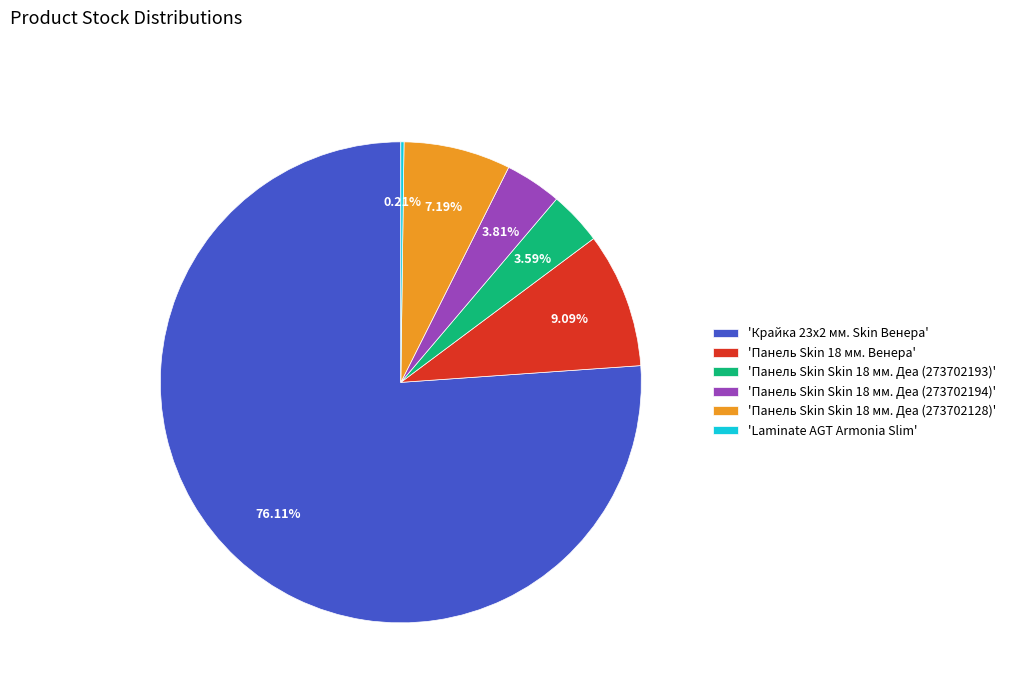

What is the ratio of the value at 'Панель Skin Skin 18 мм. Деа (273702128)' to the value at 'Панель Skin Skin 18 мм. Деа (273702194)'?

1.9